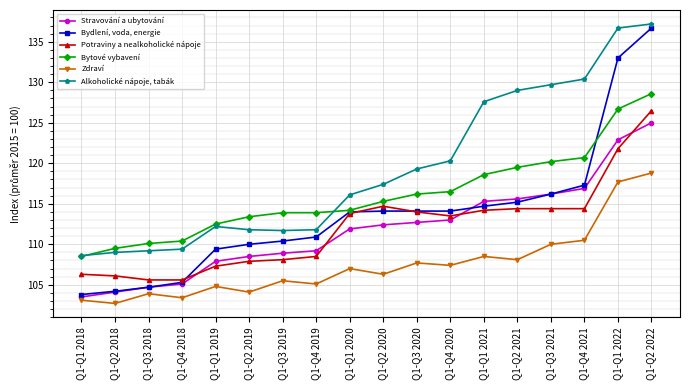

What is the highest value of the Alkoholické nápoje, tabák series?

137.2